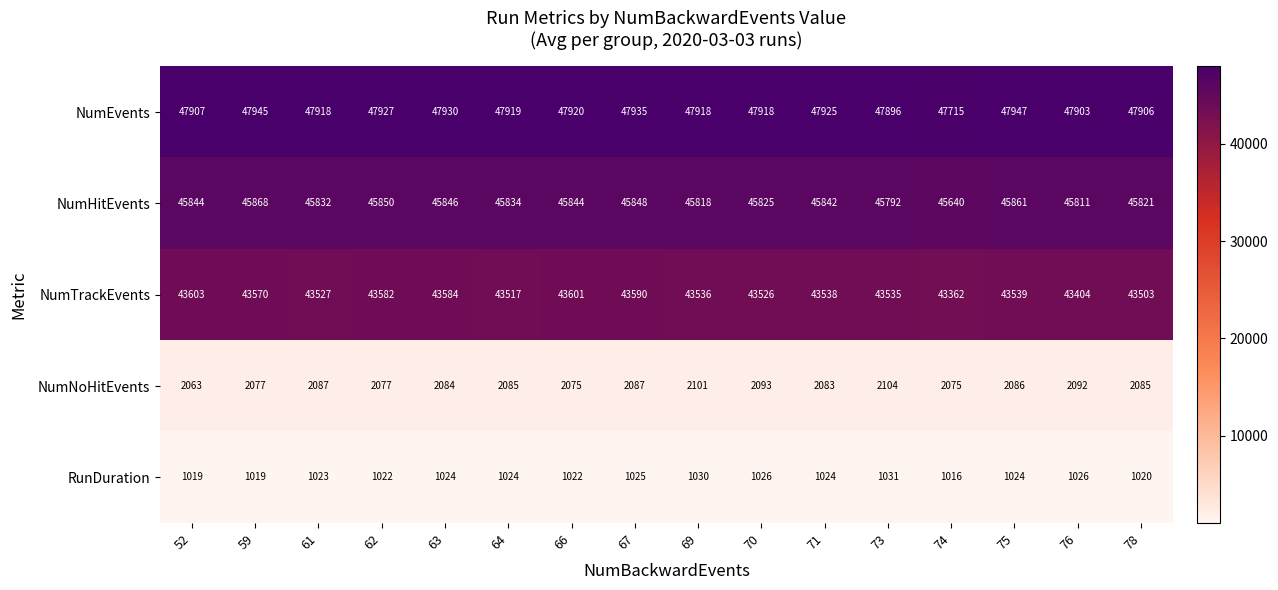

Which category has the lowest value in the NumHitEvents series?

74